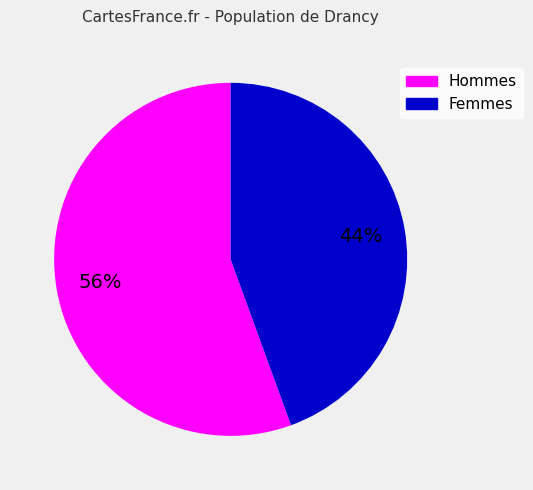

To the nearest percent, what is the average slice percentage?

50%